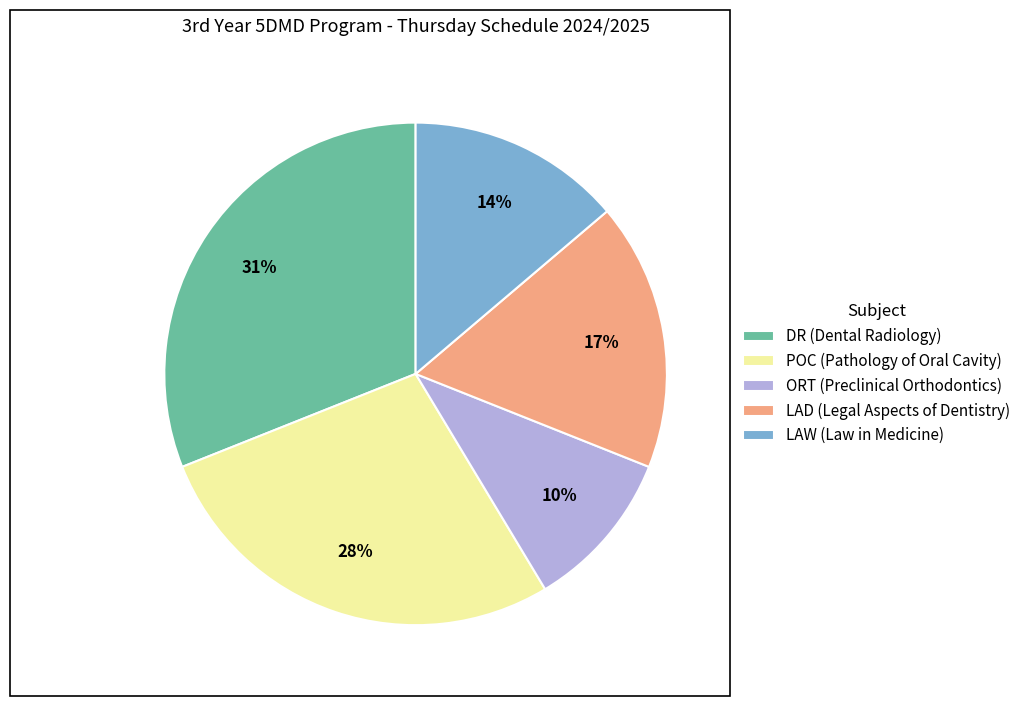

The ORT (Preclinical Orthodontics) slice represents 1% of the pie. True or false?

False